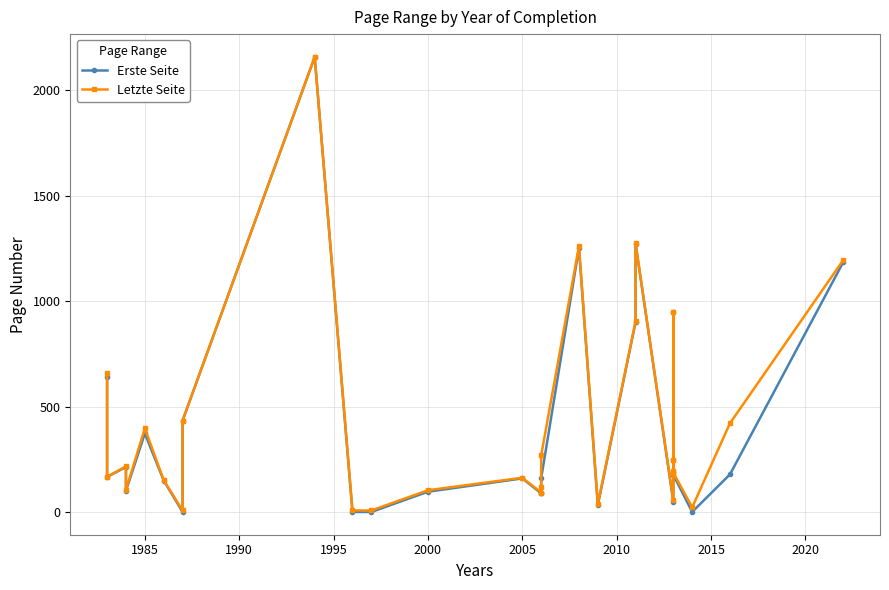

Is the value of Letzte Seite at 17 greater than the value of Erste Seite at 27?

No